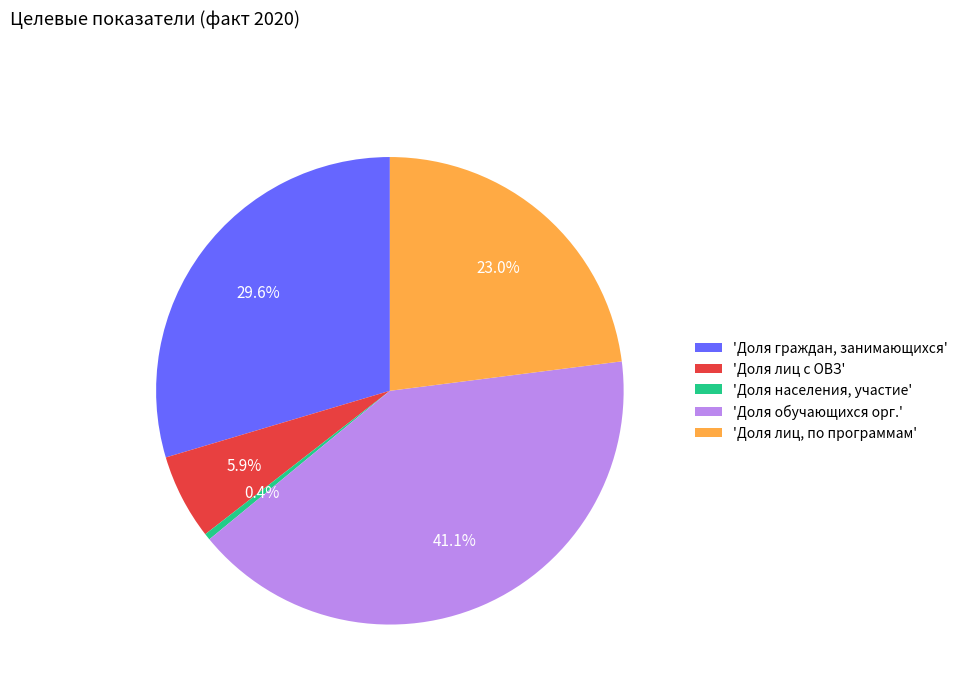

Do 'Доля граждан, занимающихся' and 'Доля населения, участие' together represent more than half of the pie?

No